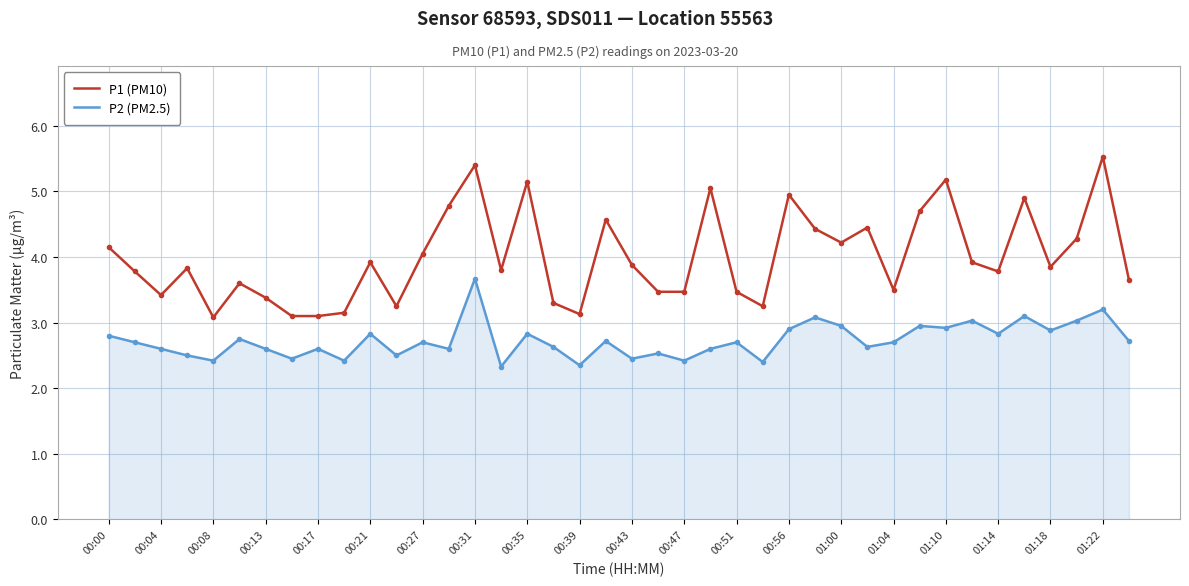

Which series has the largest total across all categories?

P1 (PM10)